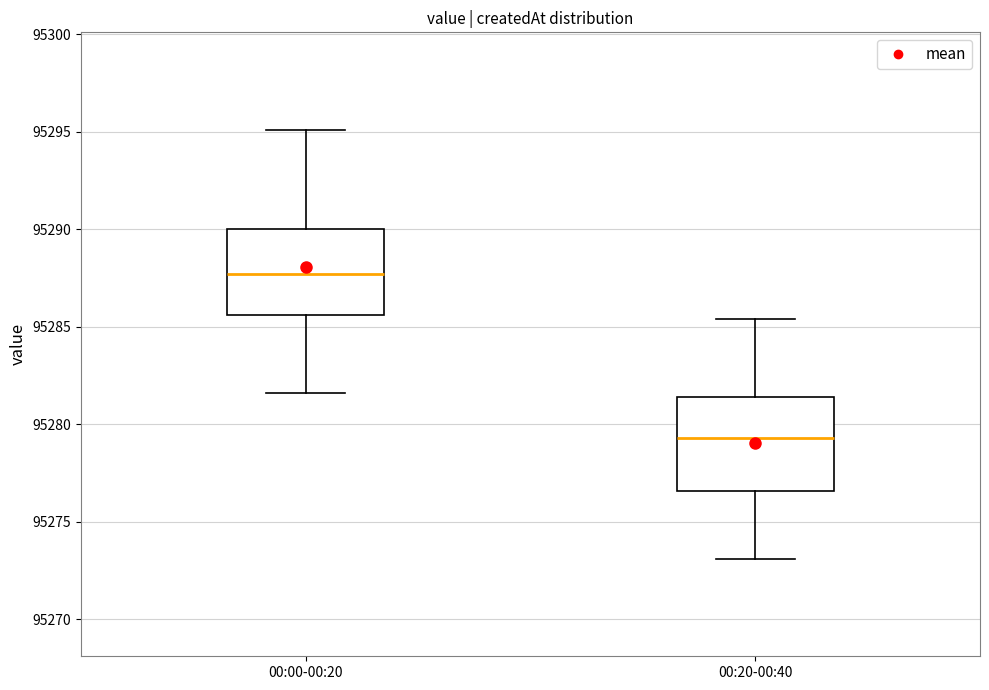

Which box's median line is the lowest?

00:20-00:40